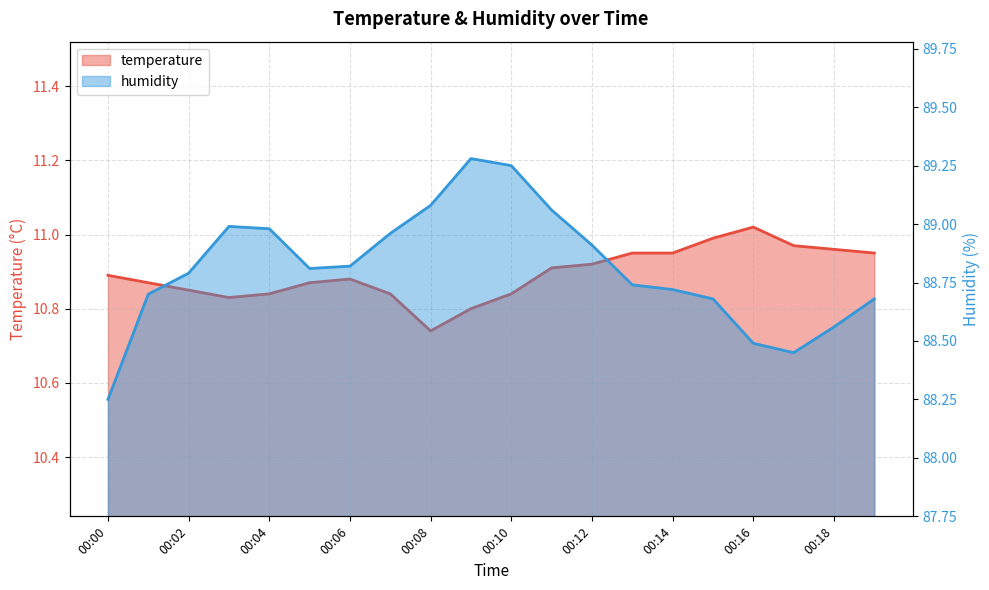

What is the difference between the maximum and minimum values in the temperature series?

0.3